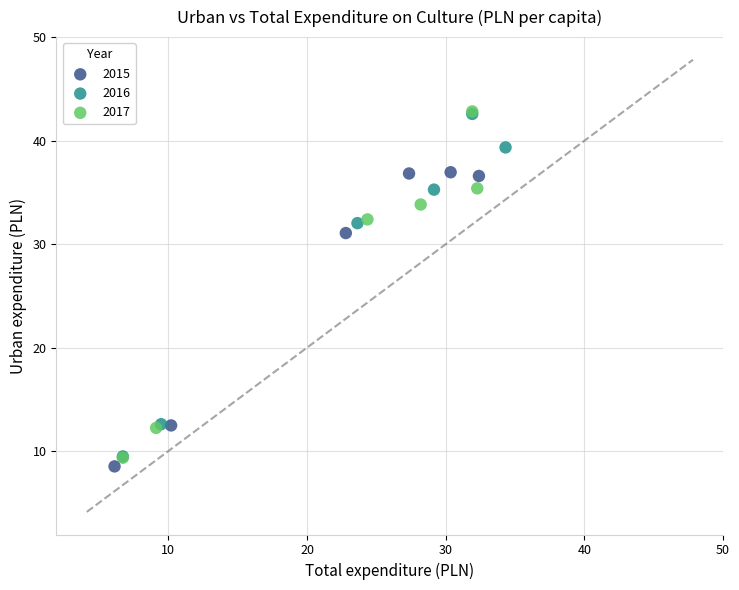

Which series has the largest Y range (max minus min)?

2017